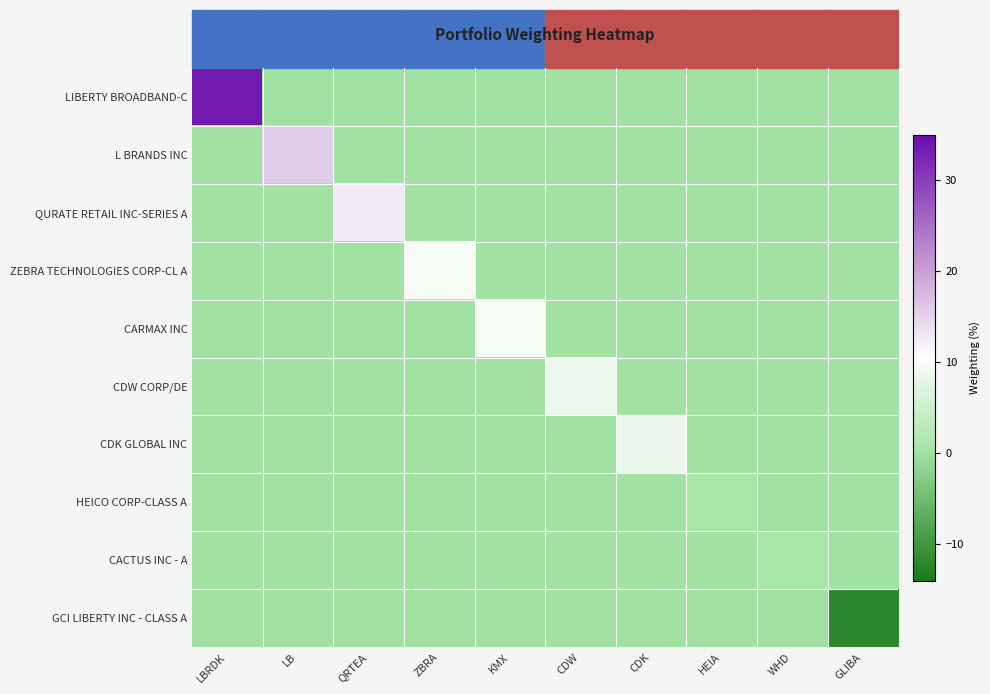

At how many categories does at least one series exceed 9?

5